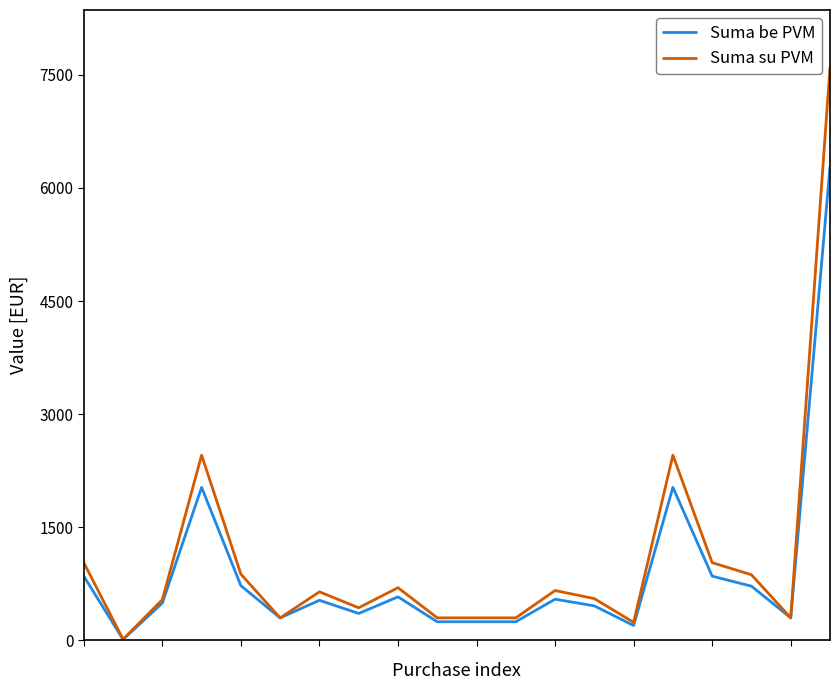

What is the greatest value displayed?

7600.0